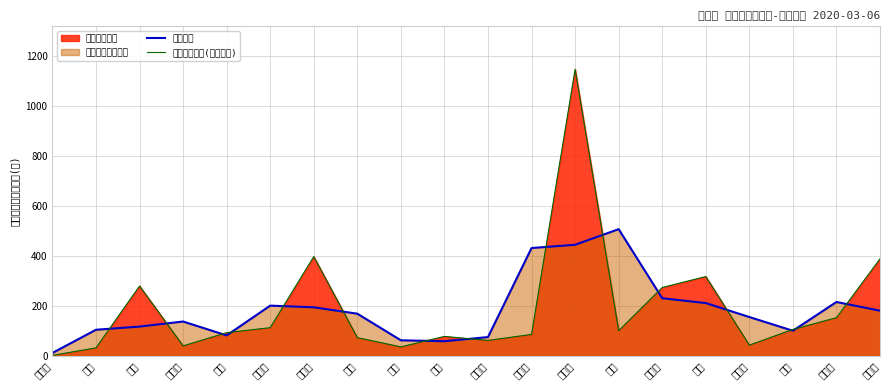

List the series in order of their overall mean, highest first.

原始签到时刻(秒距上课), 平滑趋势